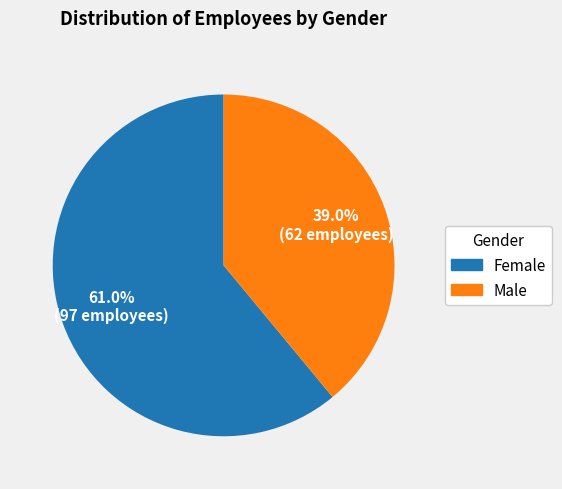

Does any single category account for the majority?

Yes